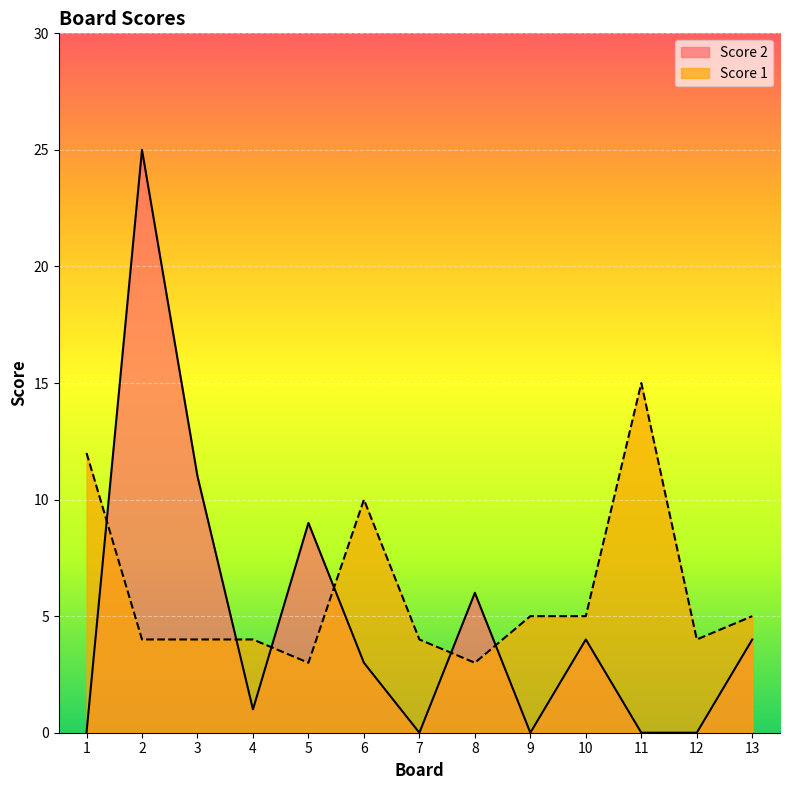

Rank the categories by Score 1 value from lowest to highest.

5, 8, 2, 3, 4, 7, 12, 9, 10, 13, 6, 1, 11